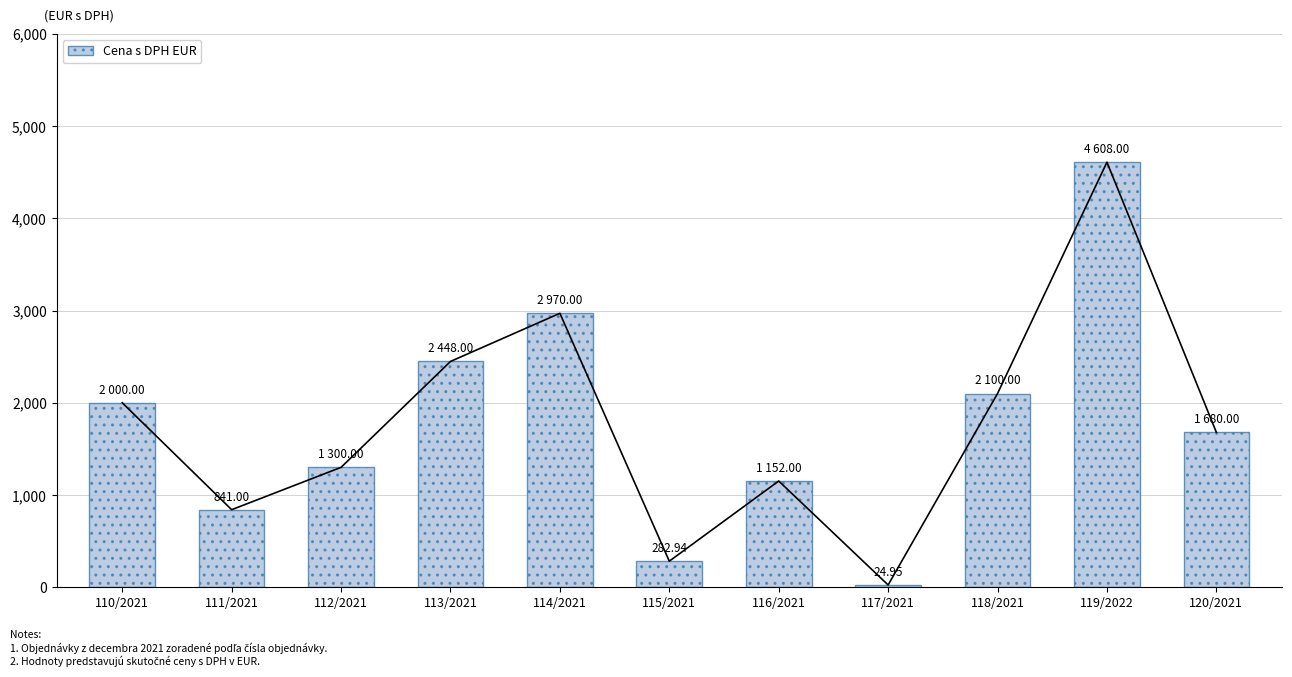

Is it true that the value at 119/2022 is 1294.8?

False